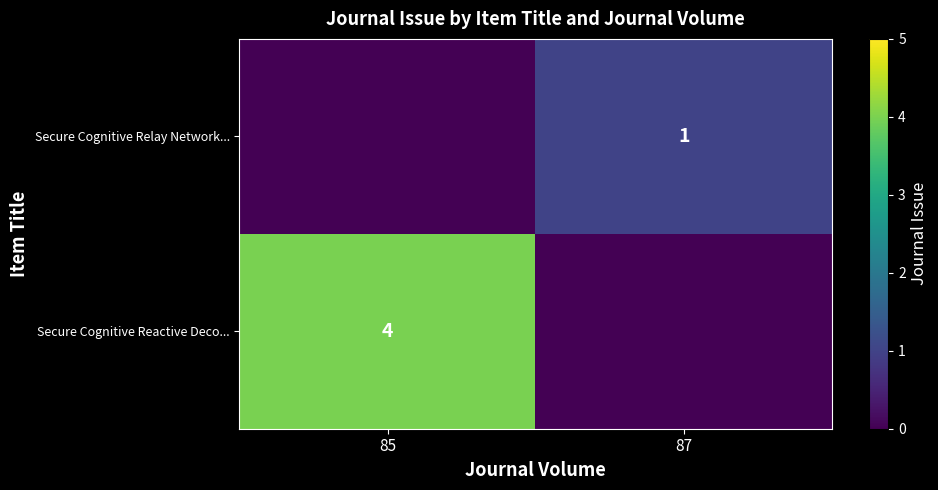

Count the number of categories in the chart.

2